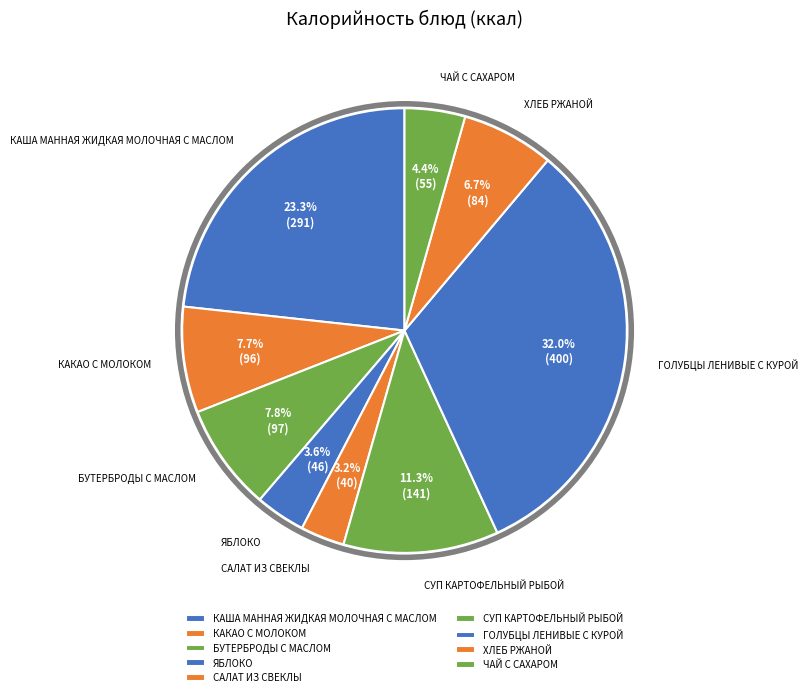

Does ЧАЙ С САХАРОМ account for over 50% of the chart?

No